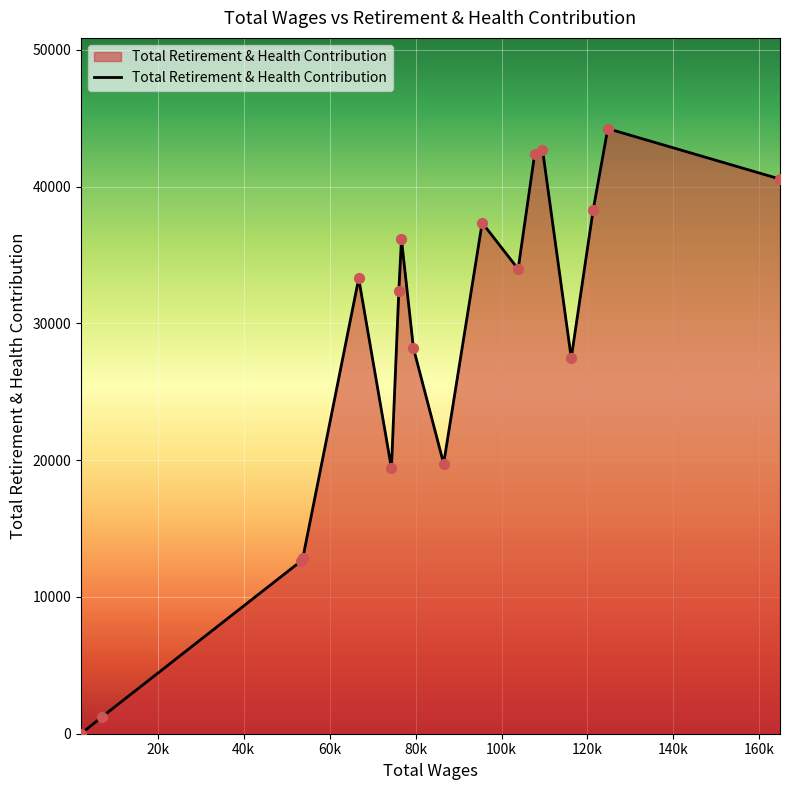

What is the maximum value shown in the chart?

44245